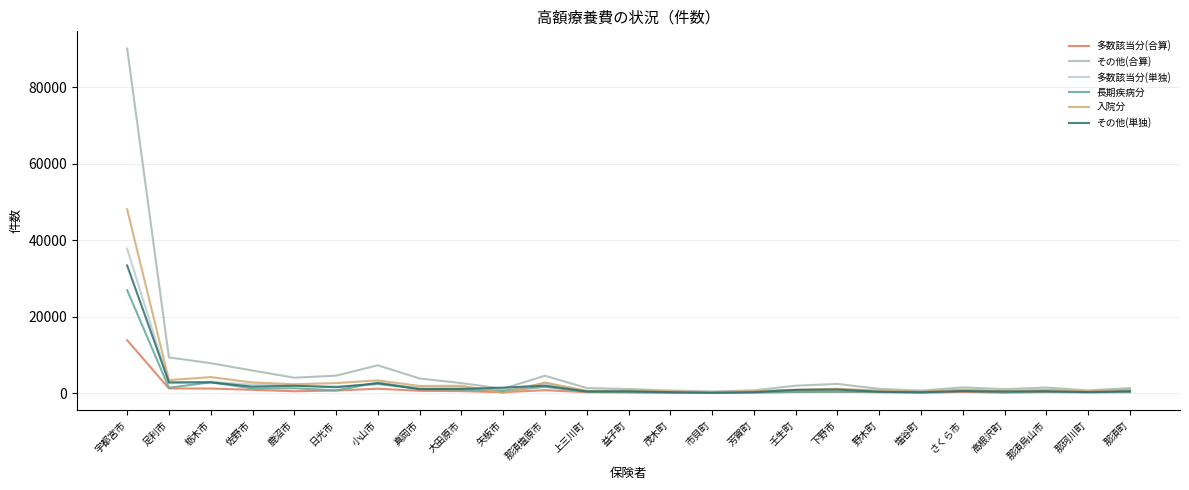

Does the chart have visible grid lines?

Yes